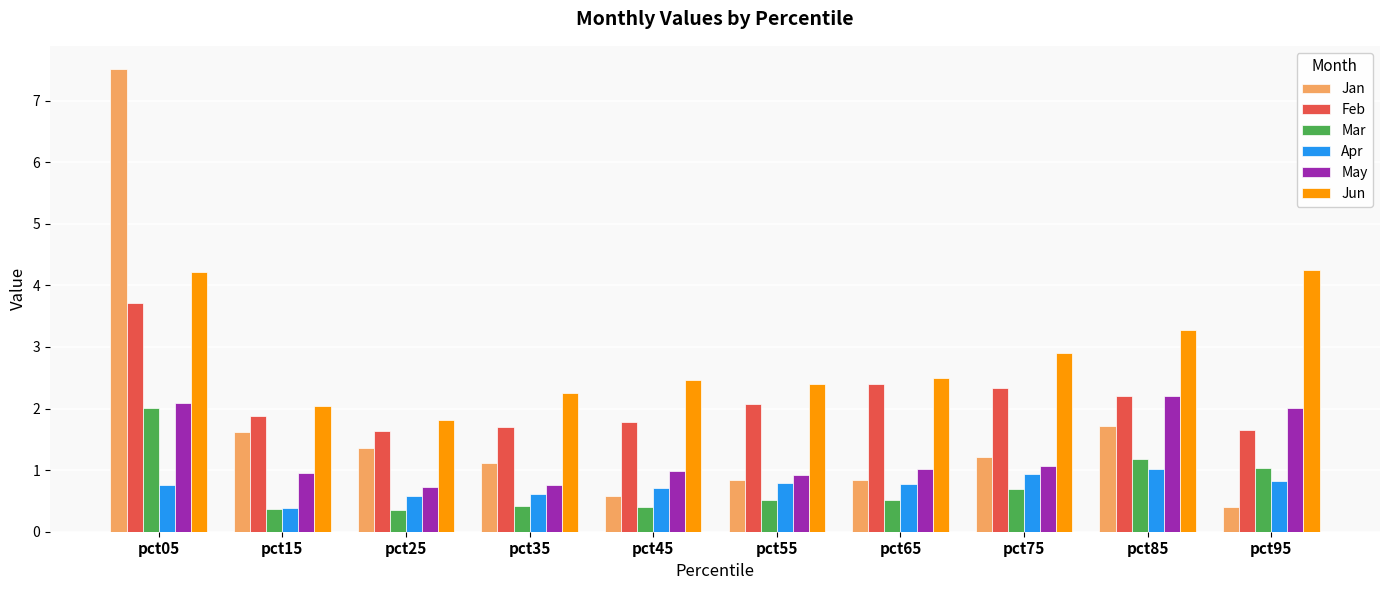

Are the bars grouped side by side (vs. stacked)?

Yes